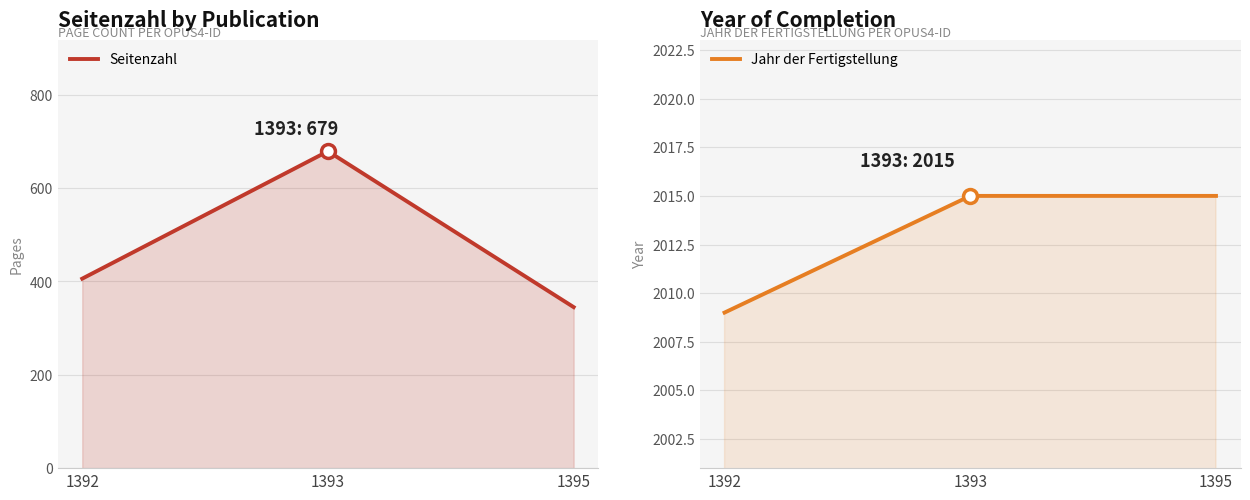

Reading left to right, list all the values displayed in this chart.

Seitenzahl: 406	679	345
Jahr der Fertigstellung: 2009	2015	2015